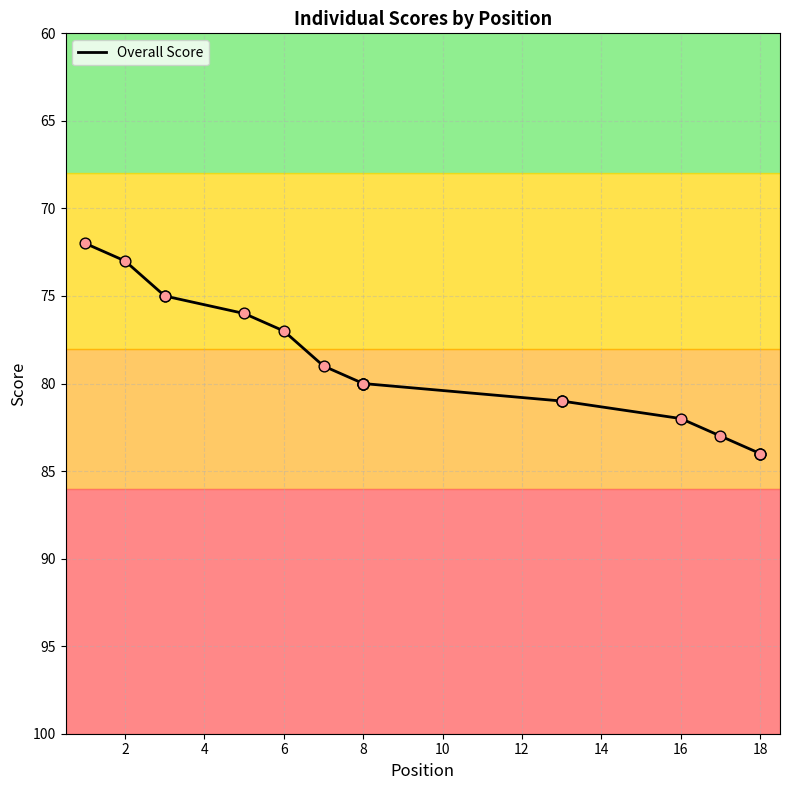

What is the change in value from 4 to 18?

+9